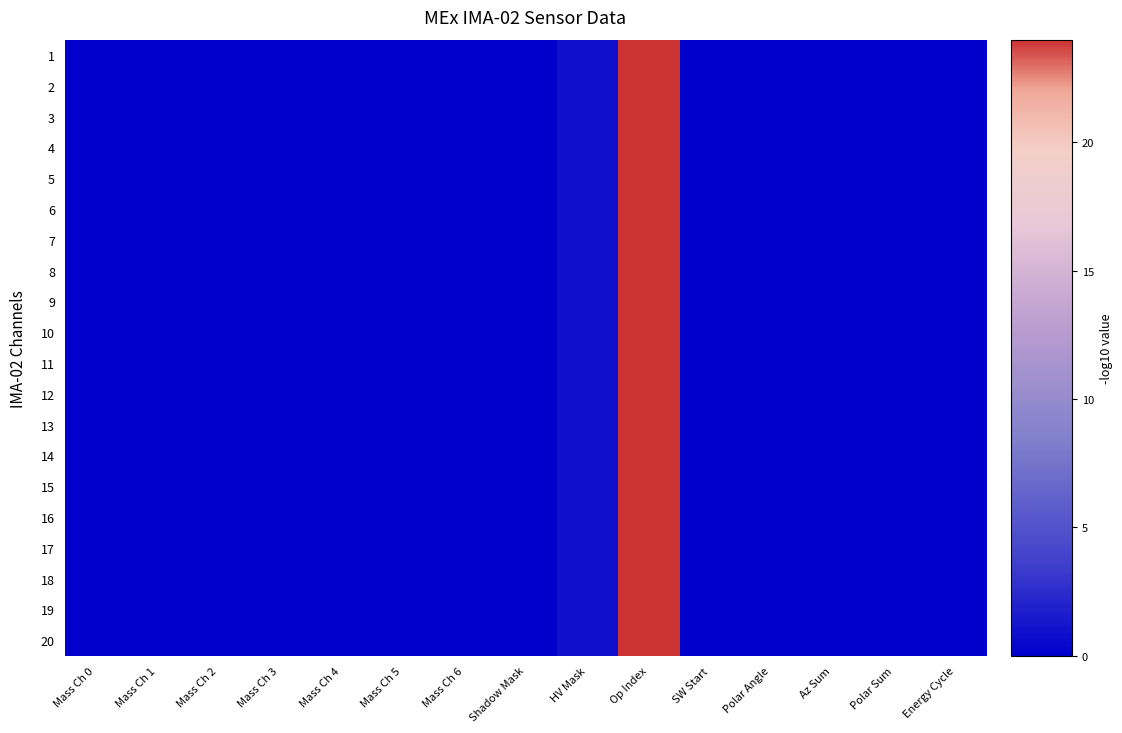

At which category is the sum across all series the highest?

Op Index